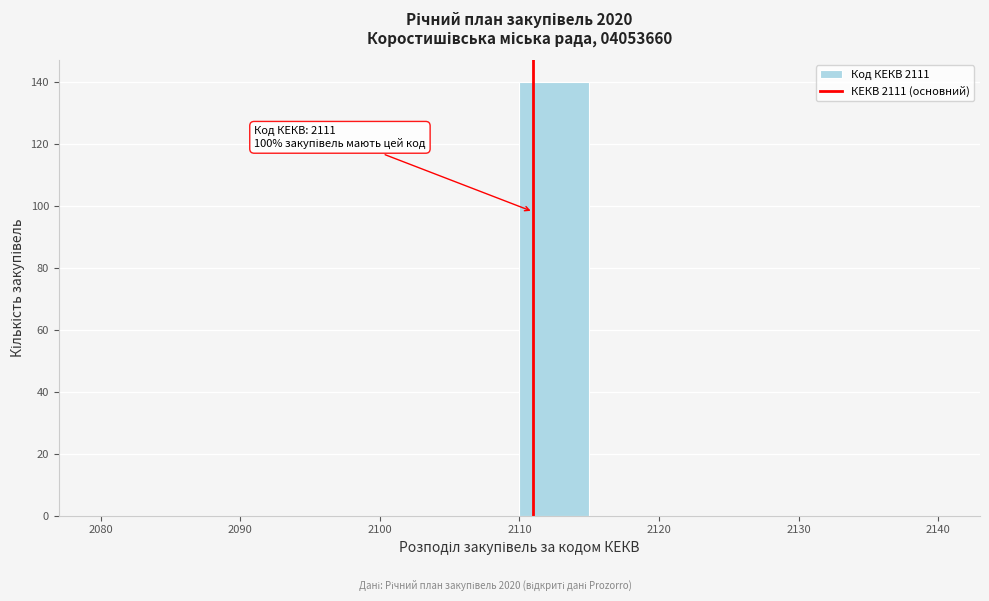

Over which range of the x-axis is the bar tallest?

2110 to 2115